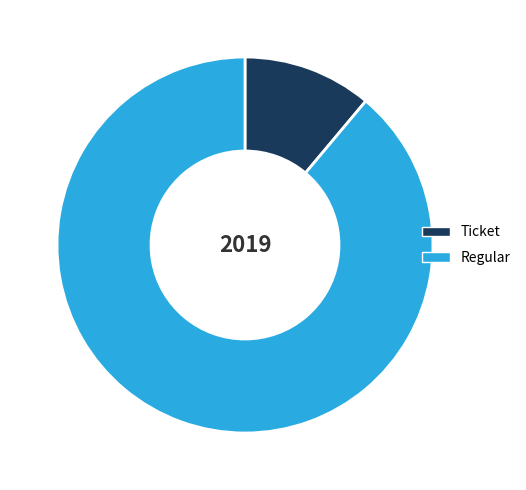

Which category has the smallest portion of the pie?

Ticket